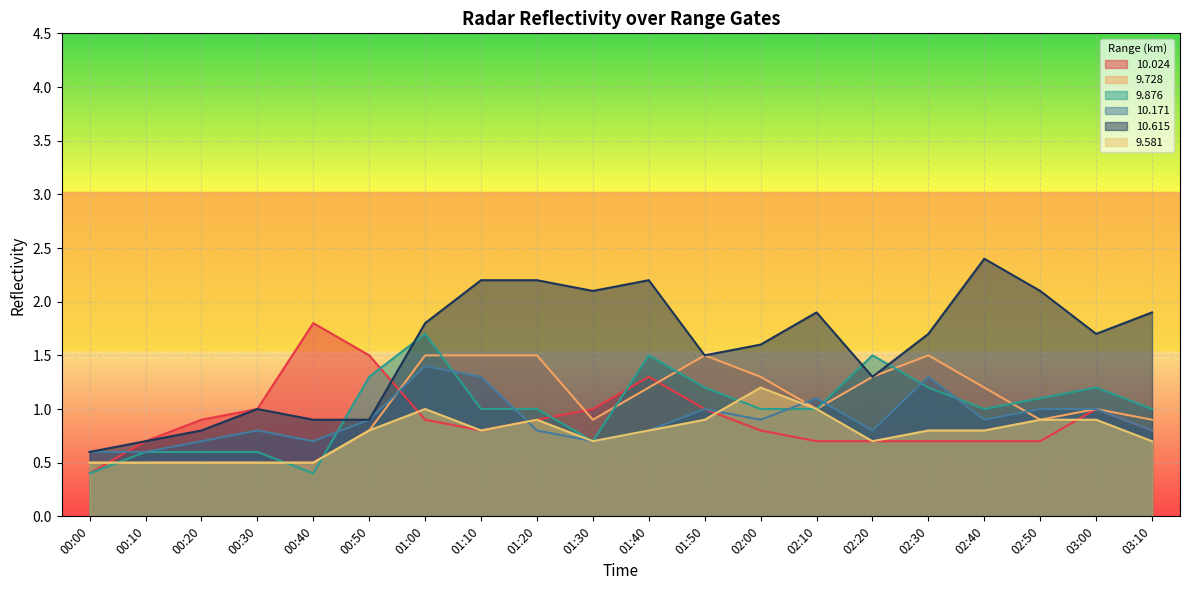

Where is the first local maximum for   9.581?

01:00